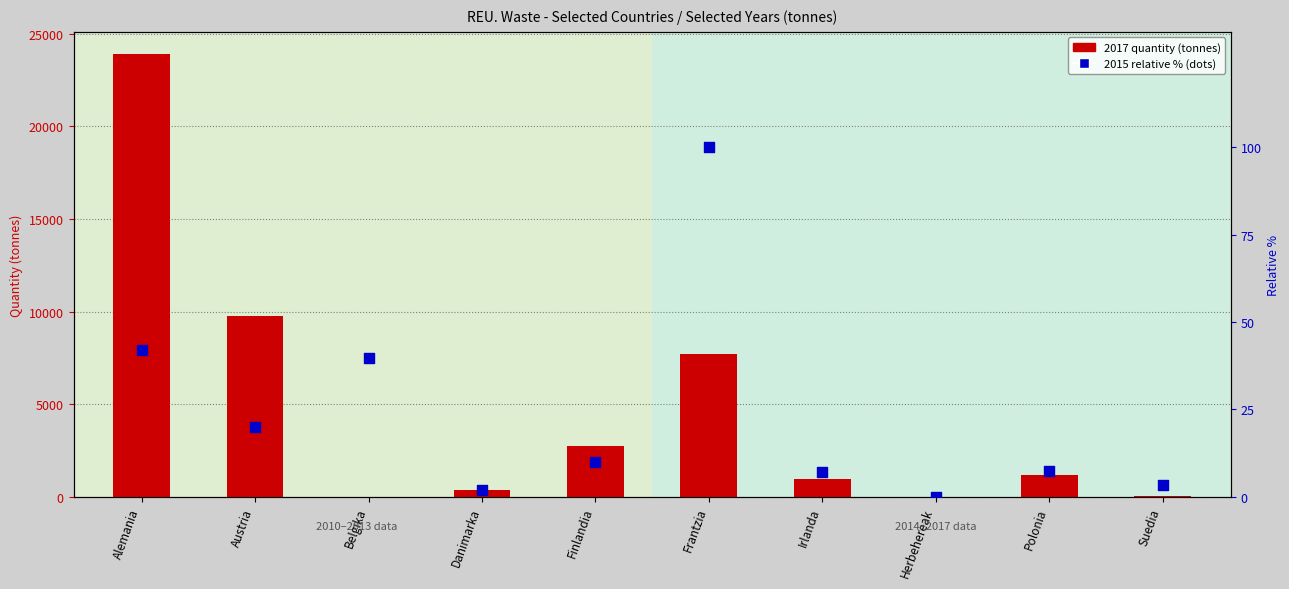

Which has a higher value, Irlanda or Austria?

Austria